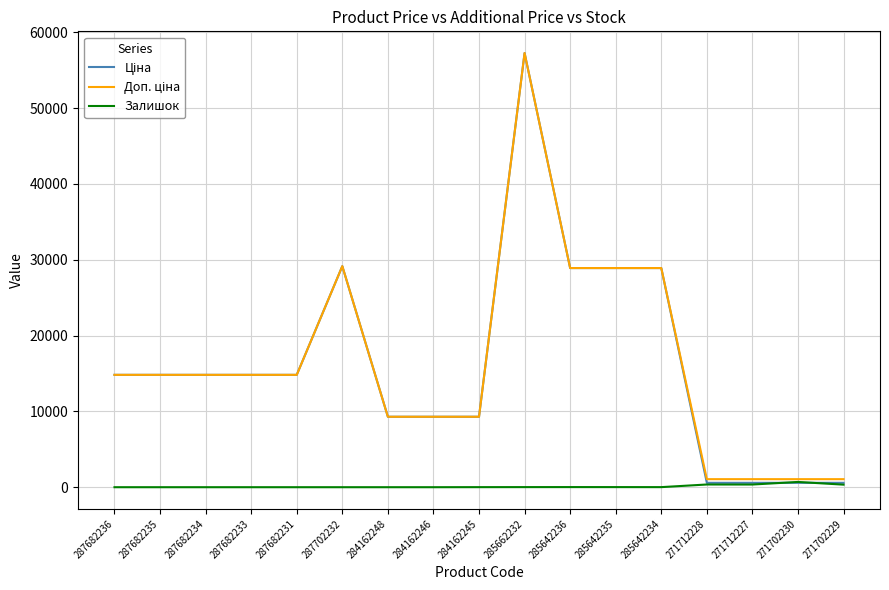

What is the total value across all series at 287702232?

58304.6